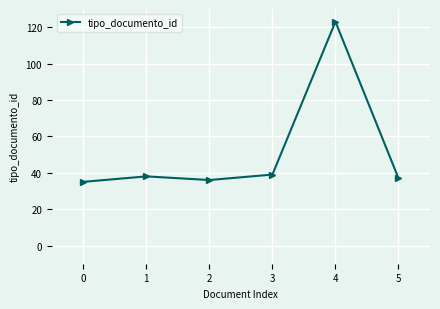

What is the smallest value displayed?

35